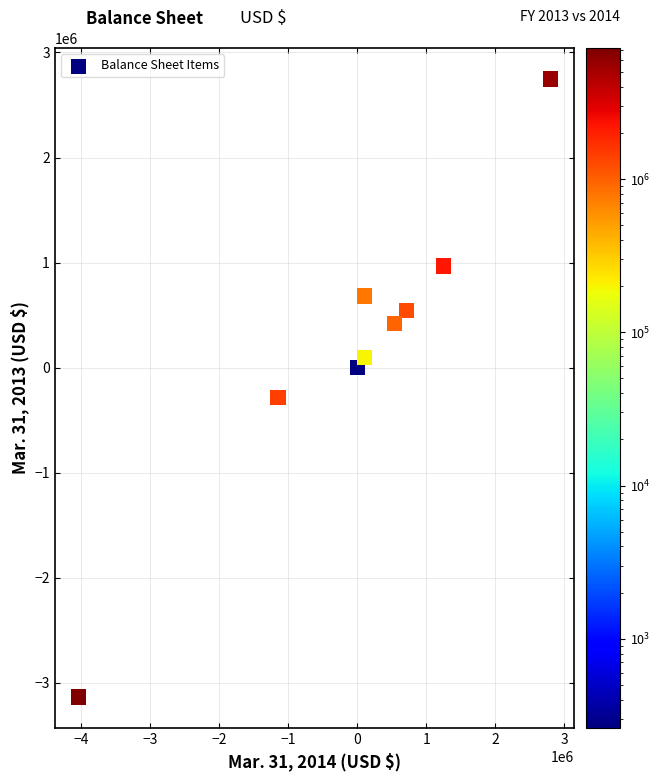

What Y value in the scatter plot is closest to -193106?

-286212